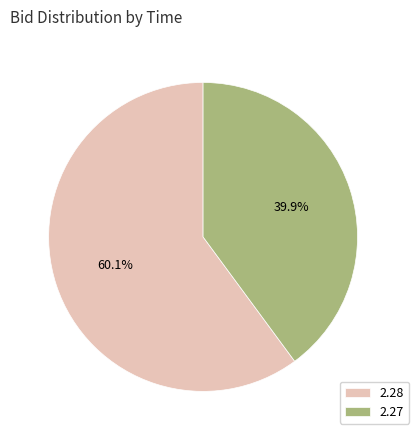

Rank the categories by value from lowest to highest.

2.27, 2.28